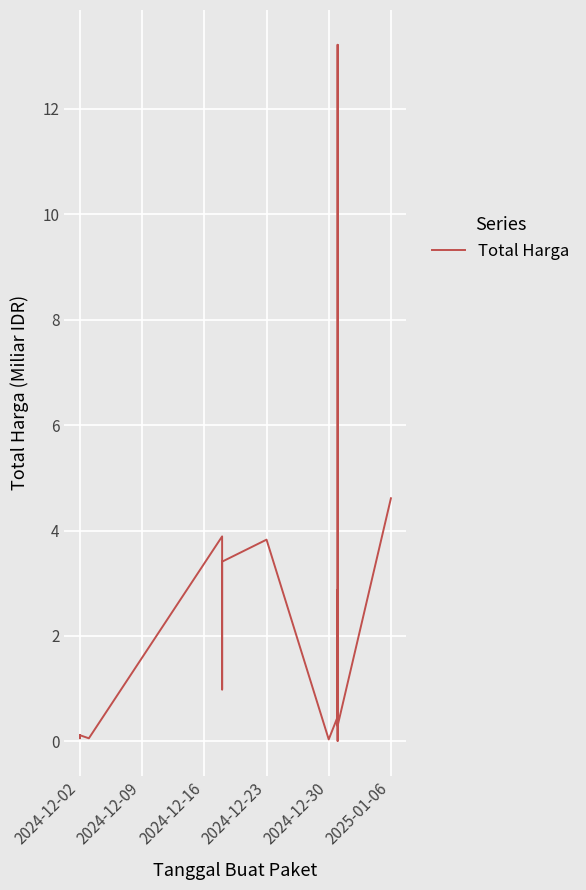

True or false: the data has more than 2 interior local peaks.

True